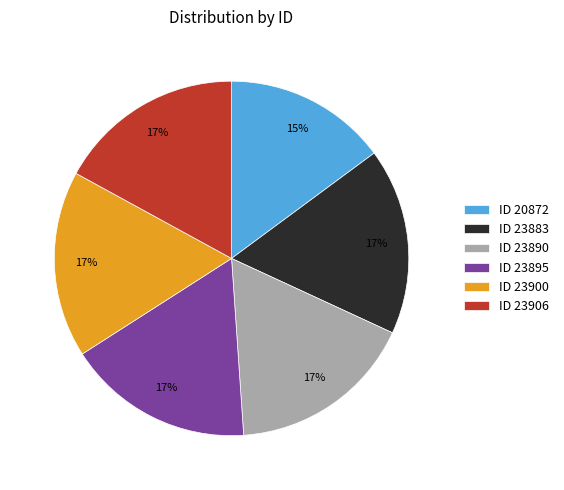

Is it true that ID 23900 is 24% of the pie?

False